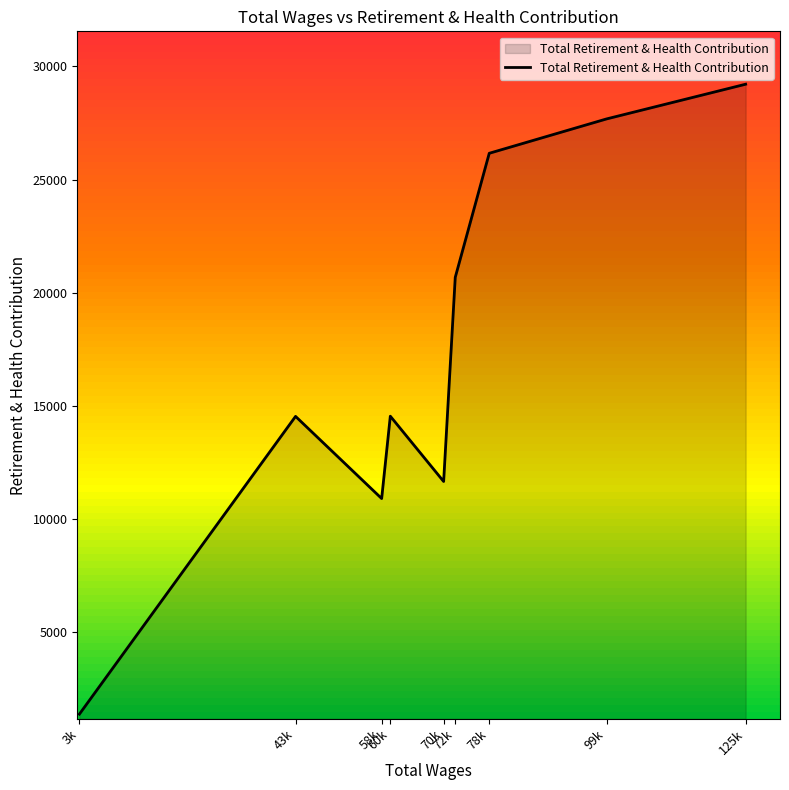

True or false: the data shows 11656 at 70k.

True